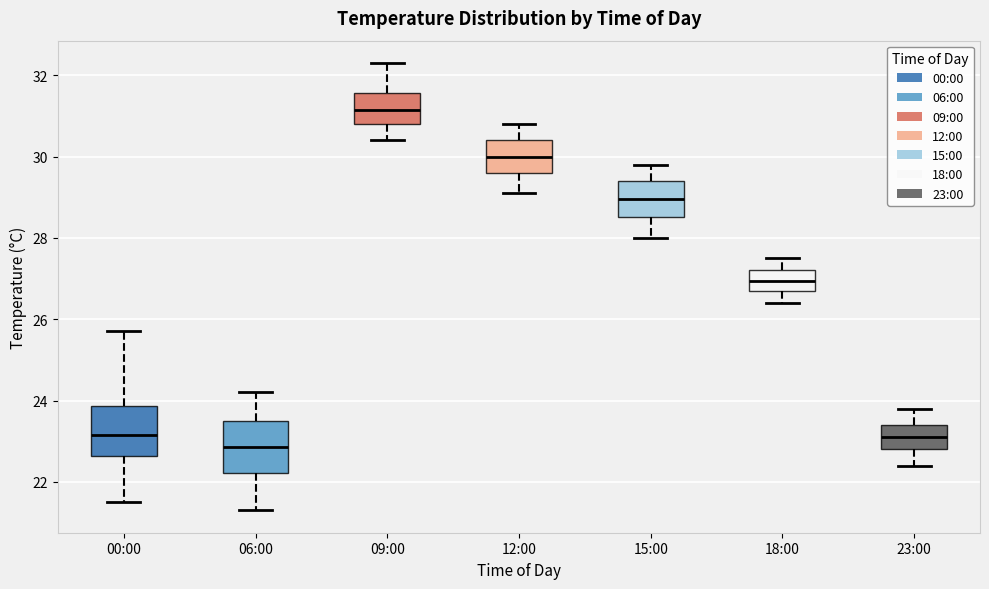

Reading left to right, read every box against the y-axis: the position of its median line, the range the box covers, and the ends of its whiskers. The values are not printed on the chart, so give them approximately, as read against the axis.

00:00: median 23.2, box 22.6 to 23.8, whiskers 21.6 to 25.8
06:00: median 22.8, box 22.2 to 23.6, whiskers 21.4 to 24.2
09:00: median 31.2, box 30.8 to 31.6, whiskers 30.4 to 32.4
12:00: median 30.0, box 29.6 to 30.4, whiskers 29.2 to 30.8
15:00: median 29.0, box 28.6 to 29.4, whiskers 28.0 to 29.8
18:00: median 27.0, box 26.8 to 27.2, whiskers 26.4 to 27.6
23:00: median 23.2, box 22.8 to 23.4, whiskers 22.4 to 23.8